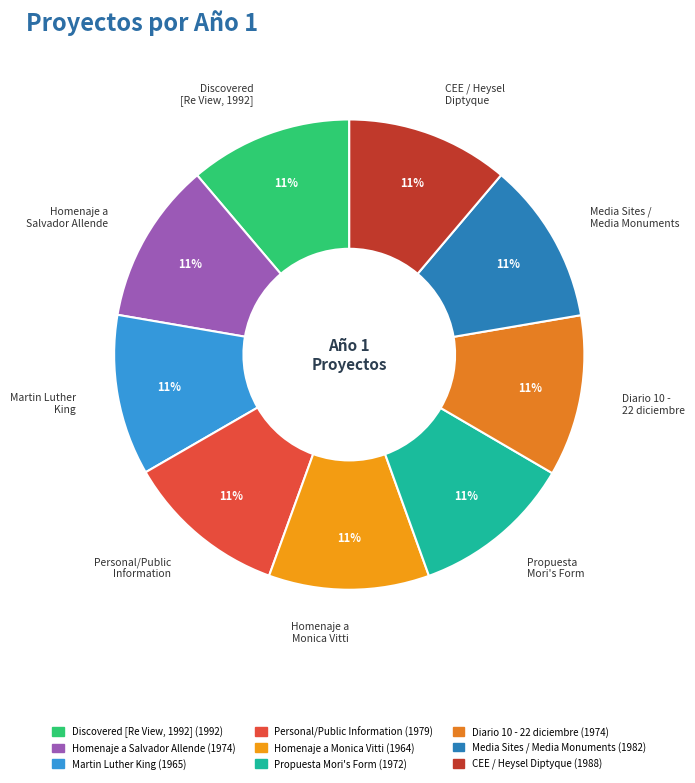

Approximately how many times larger is the value at Personal/Public Information compared to Propuesta Mori's Form?

1.0